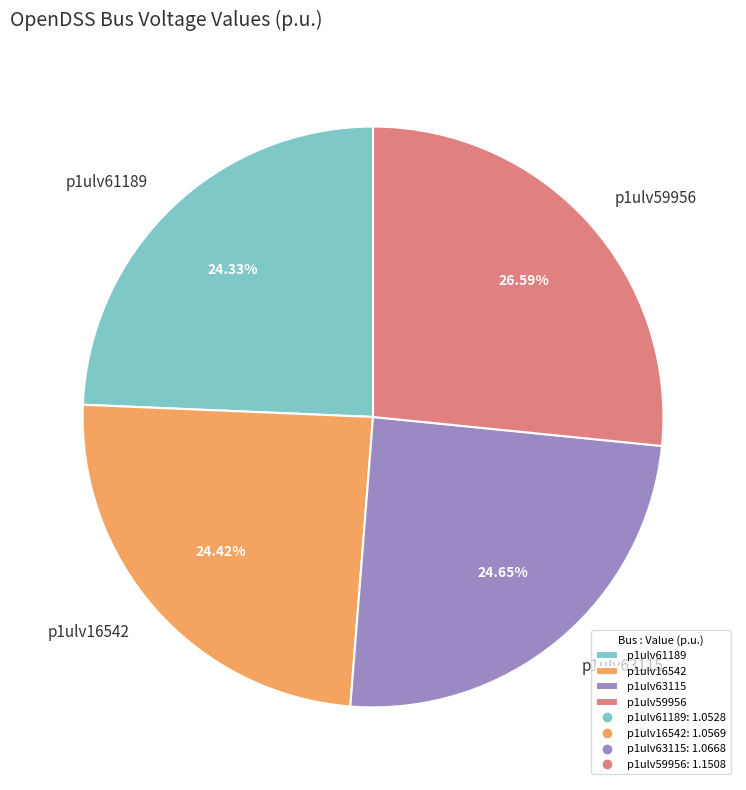

What percentage is NOT represented by p1ulv61189?

75.7%